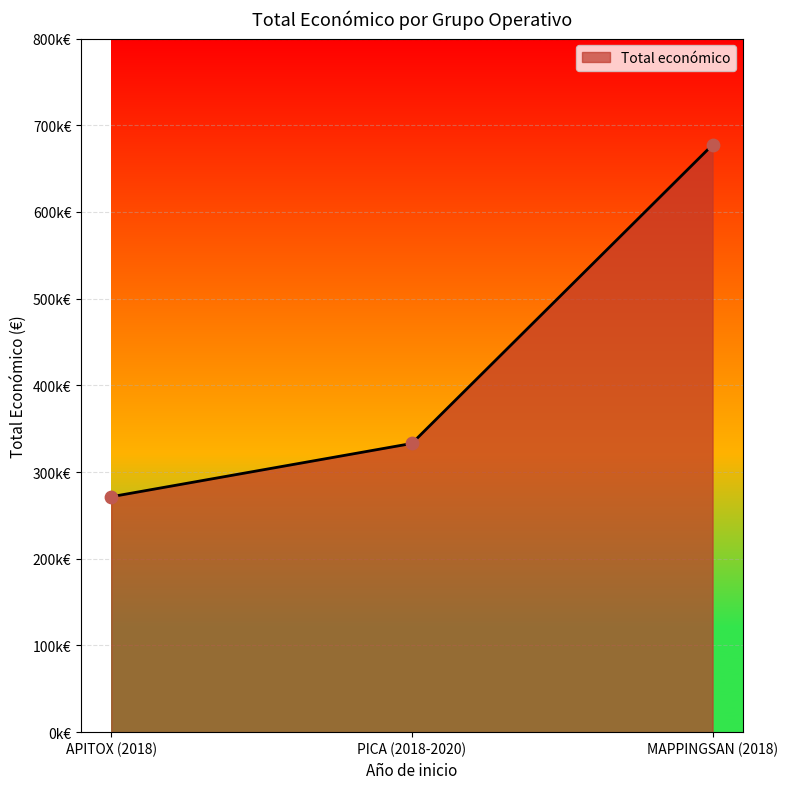

Is this an area chart (filled region under the line)?

Yes